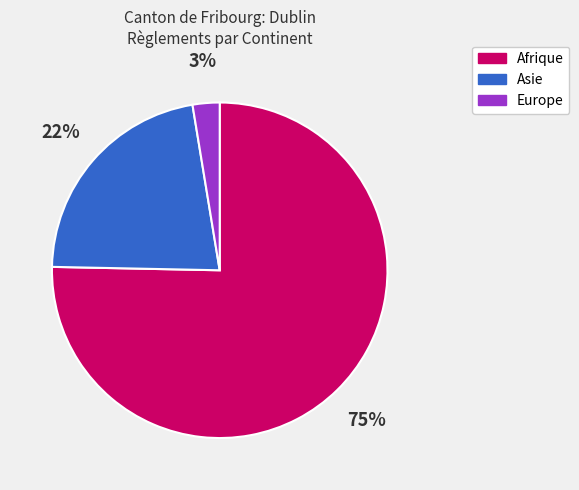

What is the ratio of the value at Asie to the value at Afrique?

0.3